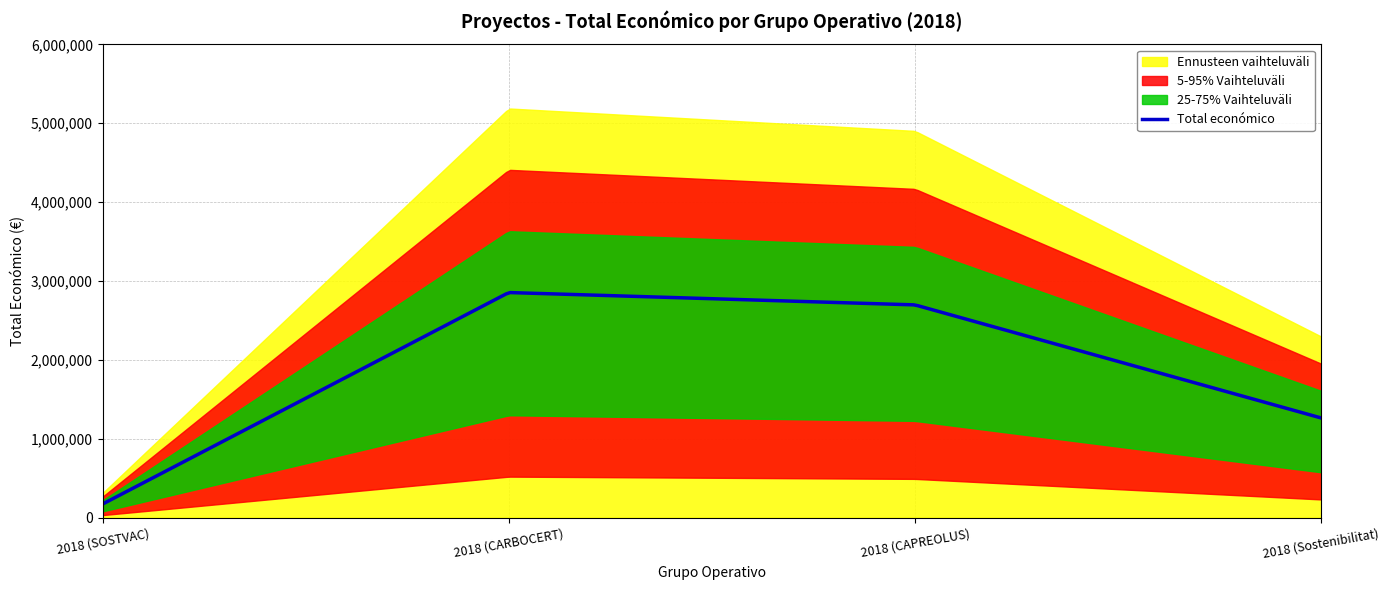

What is the difference between the maximum and minimum values?

4875702